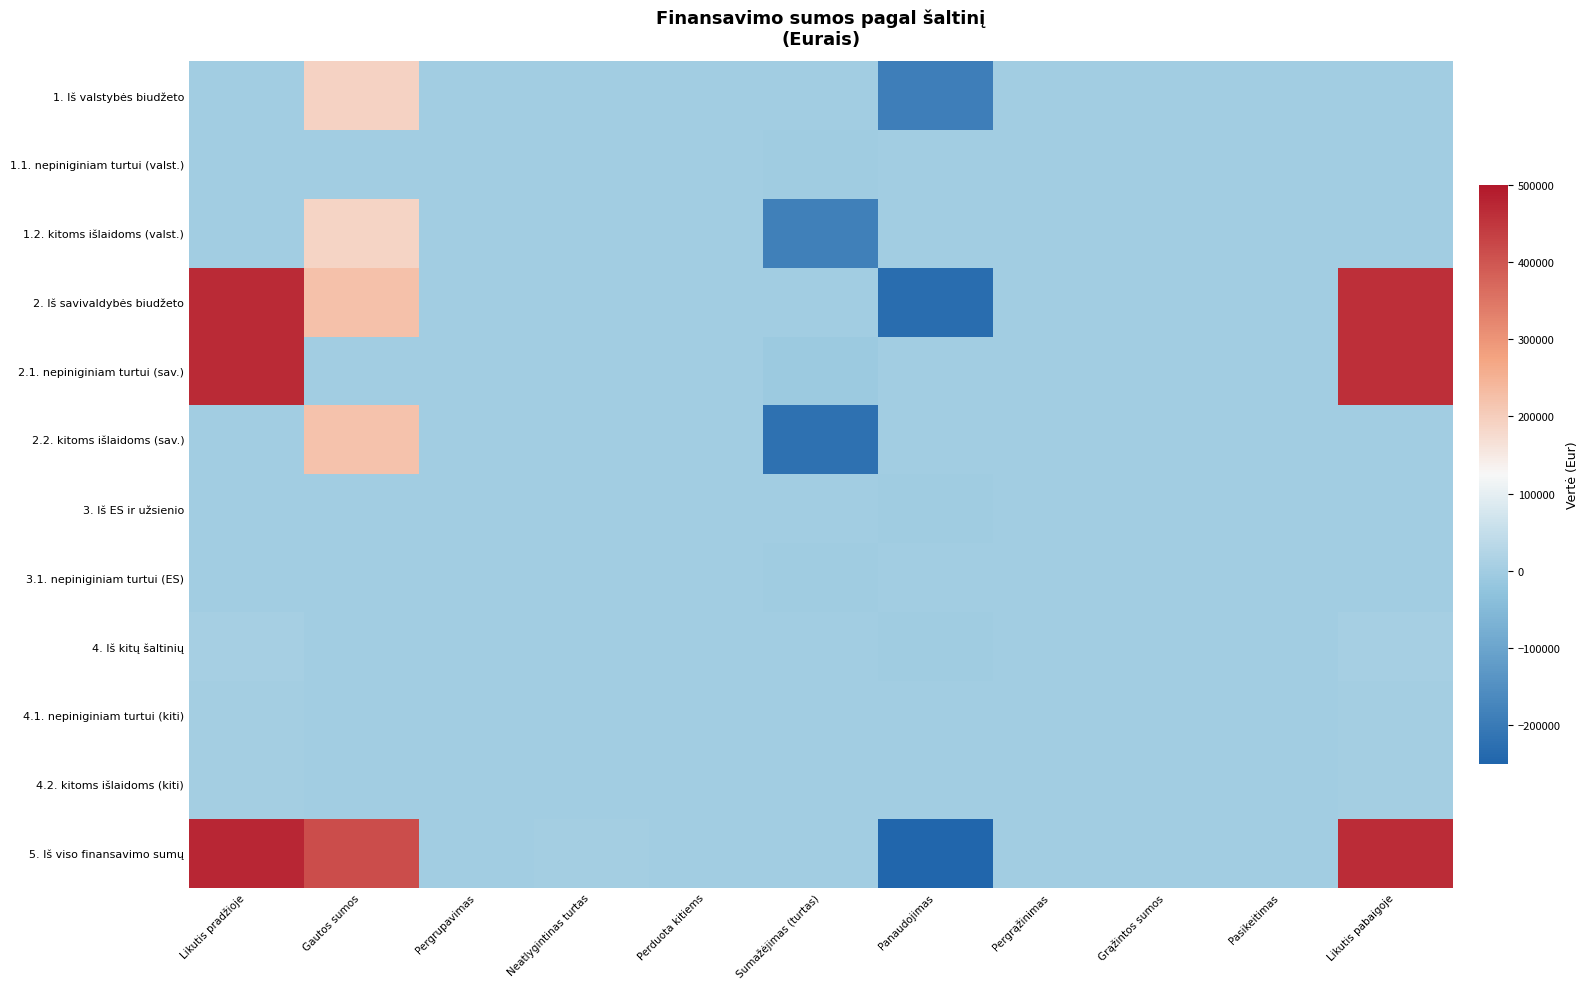

At Gautos sumos, list the series in order from largest to smallest.

5. Iš viso finansavimo sumų, 2. Iš savivaldybės biudžeto, 2.2. kitoms išlaidoms (sav.), 1. Iš valstybės biudžeto, 1.2. kitoms išlaidoms (valst.), 2.1. nepiniginiam turtui (sav.), 1.1. nepiniginiam turtui (valst.), 4. Iš kitų šaltinių, 4.2. kitoms išlaidoms (kiti), 3. Iš ES ir užsienio, 3.1. nepiniginiam turtui (ES), 4.1. nepiniginiam turtui (kiti)